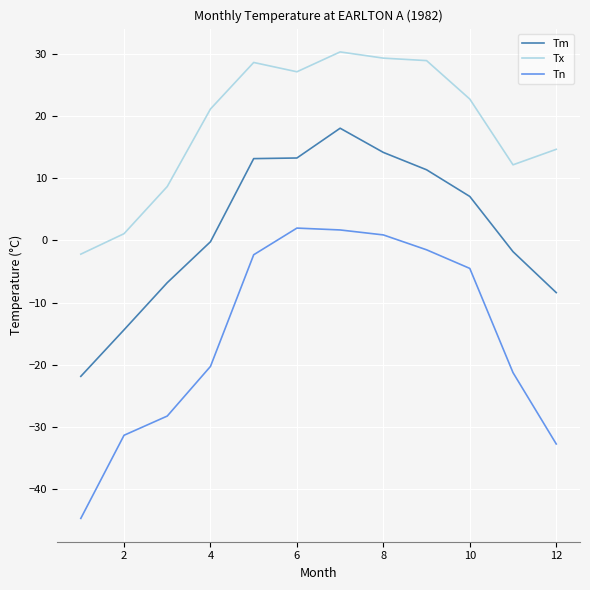

Which series has the widest spread of values?

Tn